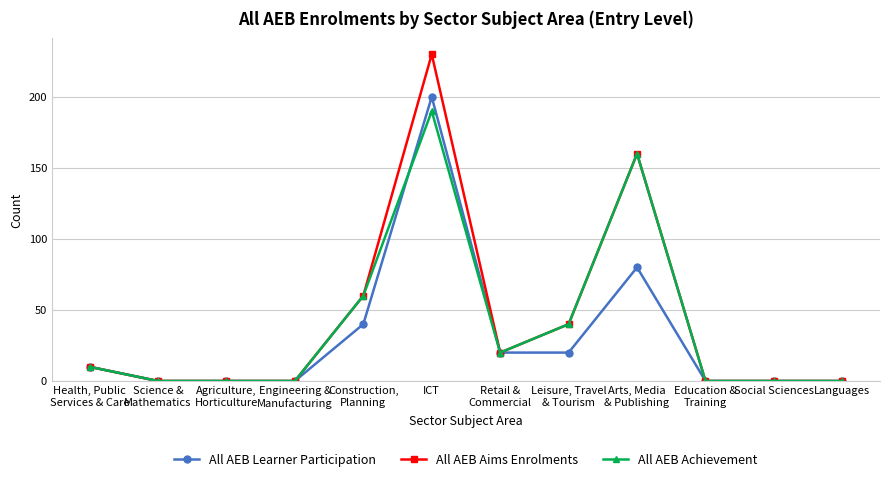

What is the highest value of the All AEB Aims Enrolments series?

230